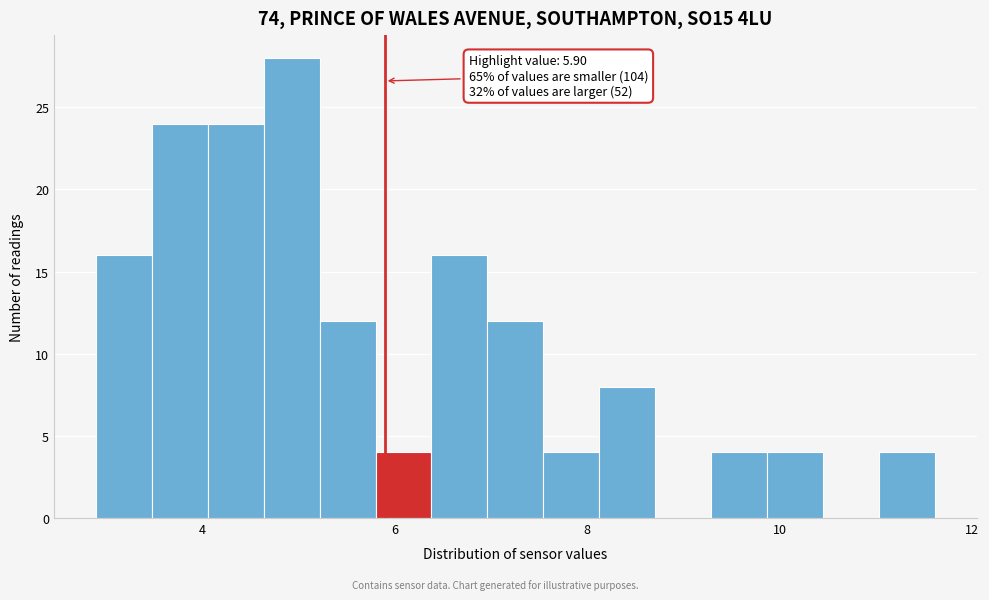

Around what value on the x-axis is the tallest bar? Give the approximate position of its centre, as read against the axis.

5.0